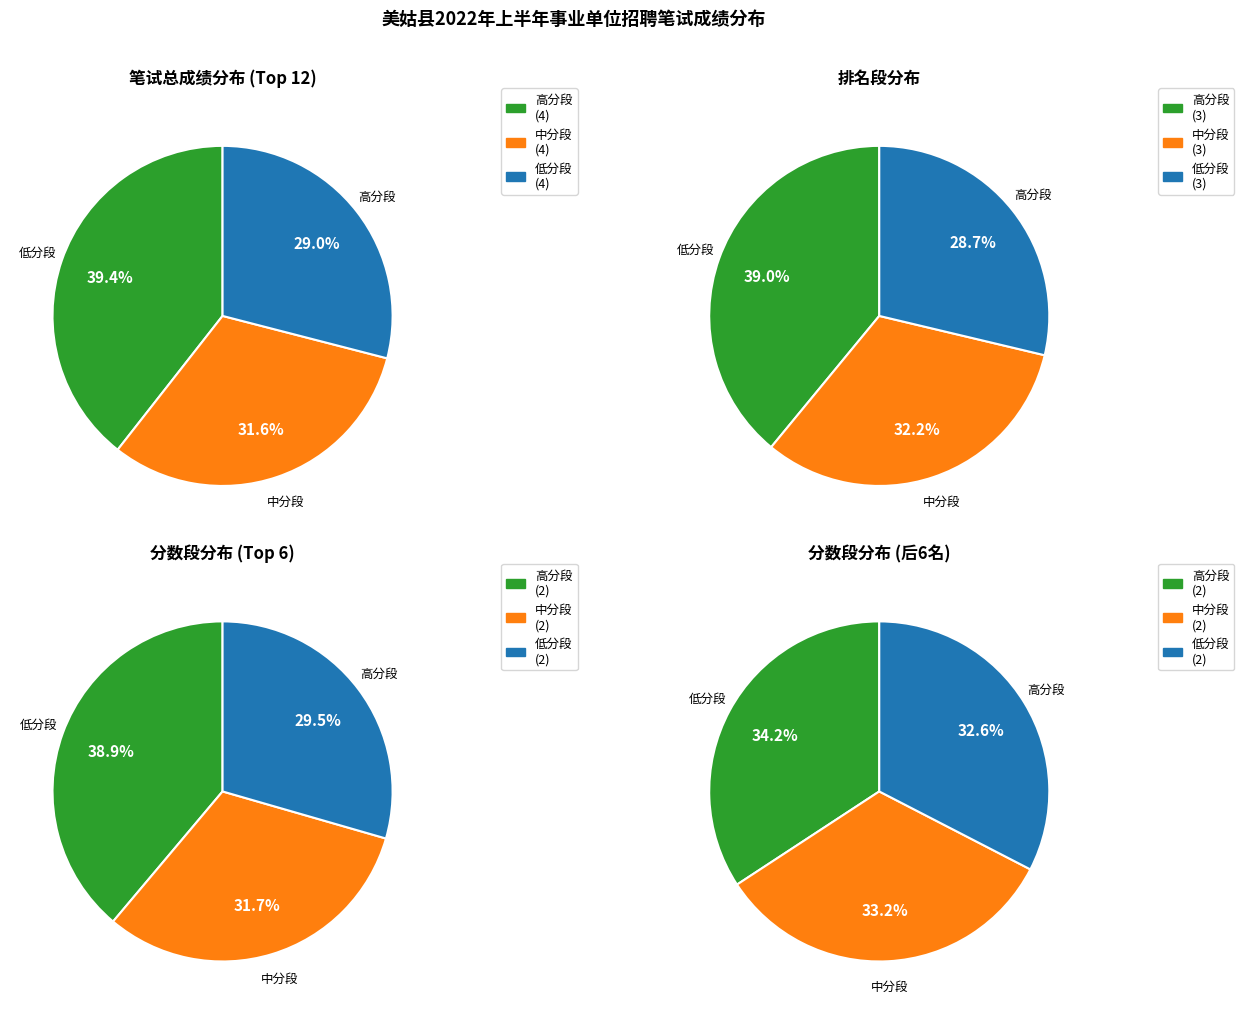

Is 11 the majority of the pie?

No